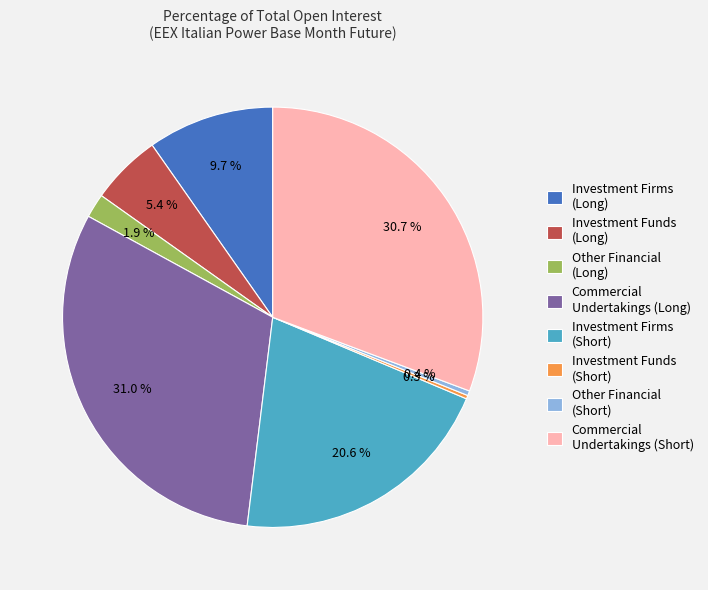

Does Commercial Undertakings (Long) represent more than half of the total?

No